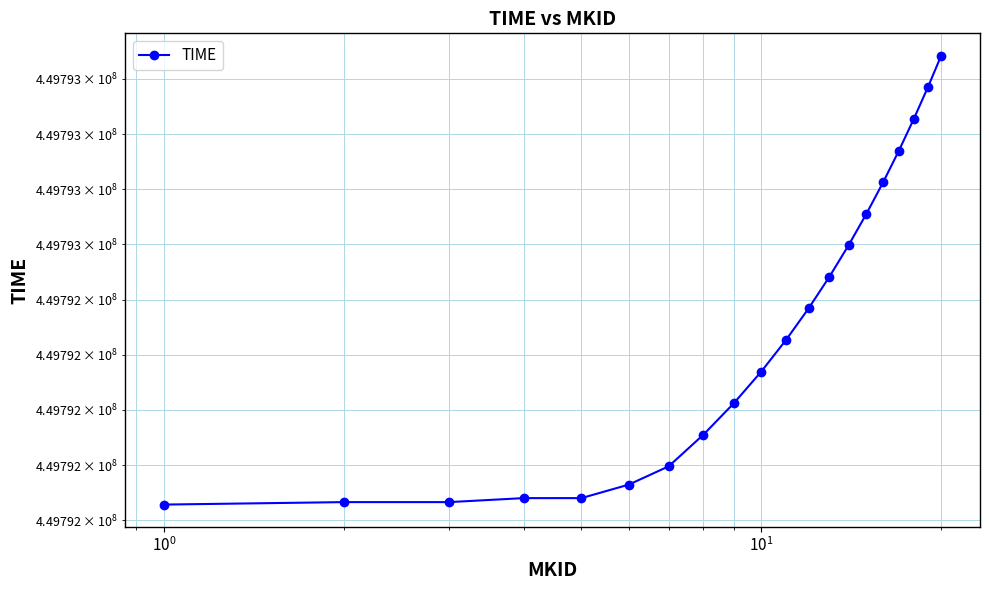

How many values are below 449792426?

10